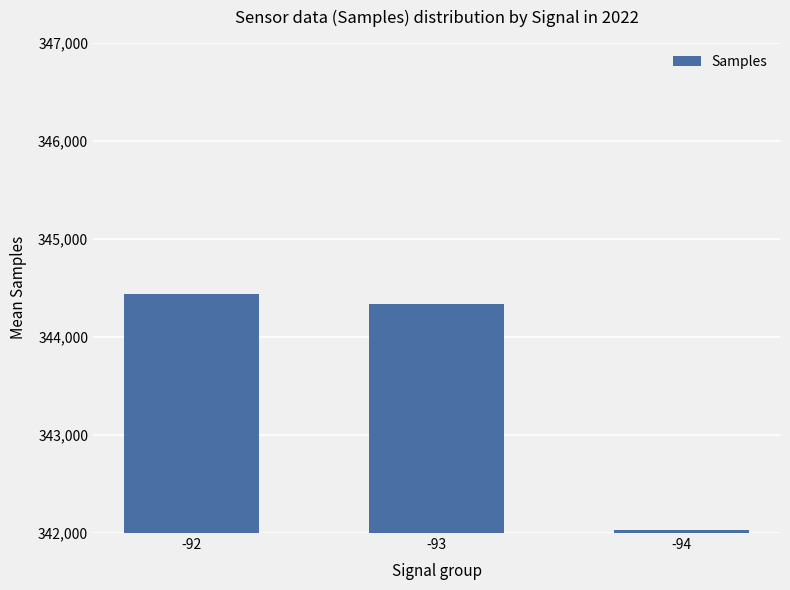

What is the sum of all values?

1030800.2